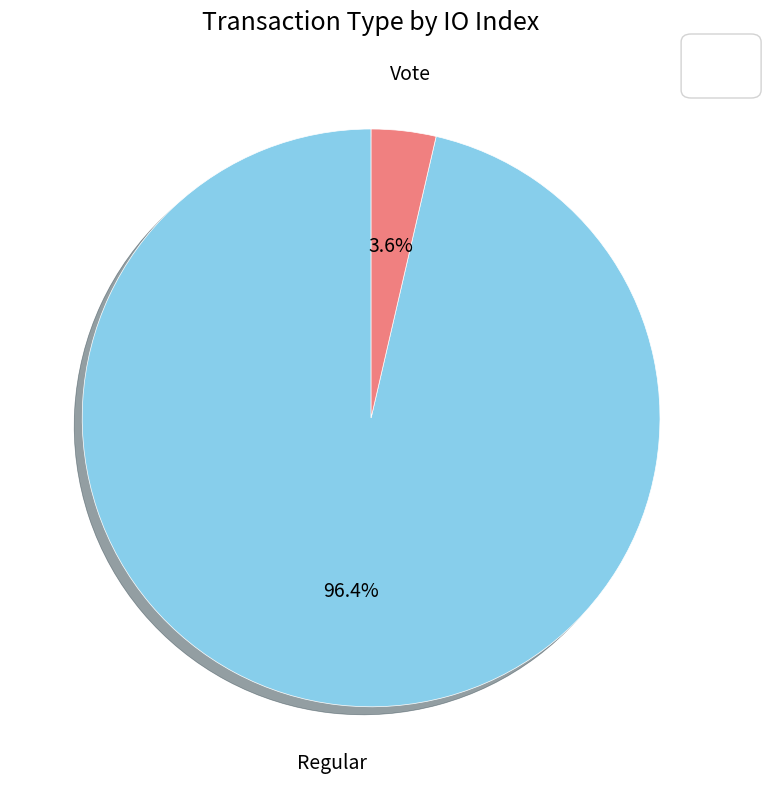

Does any single category account for the majority?

Yes